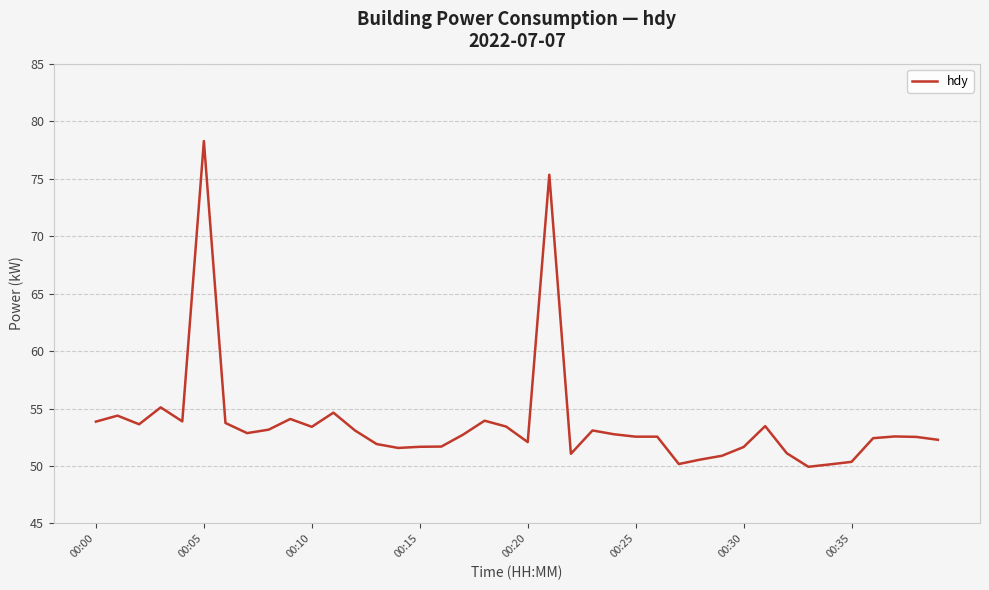

What is the difference between the maximum and minimum values?

28.3